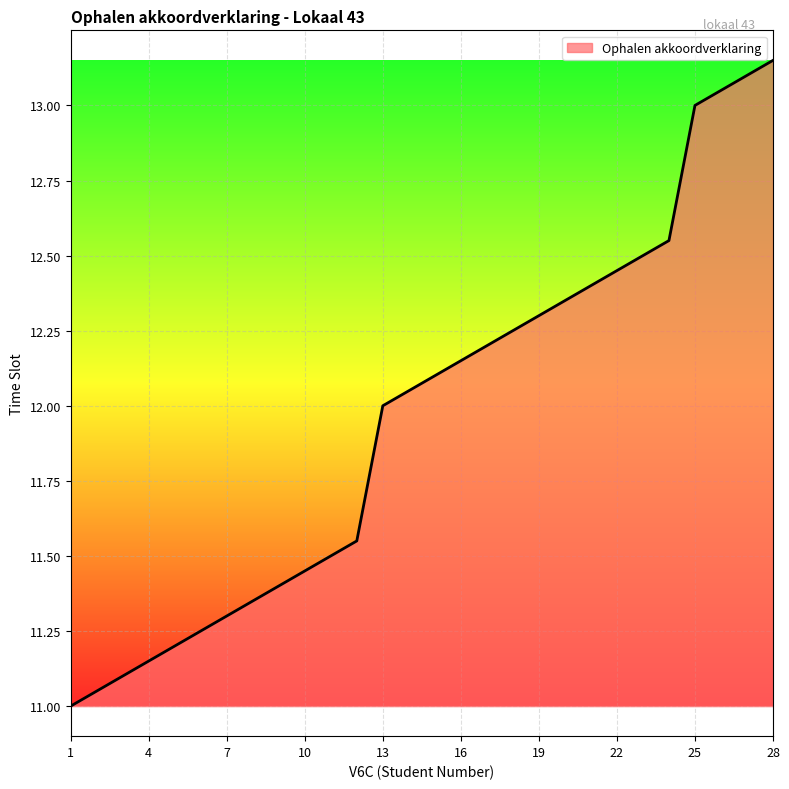

What is the minimum value shown in the chart?

11.0